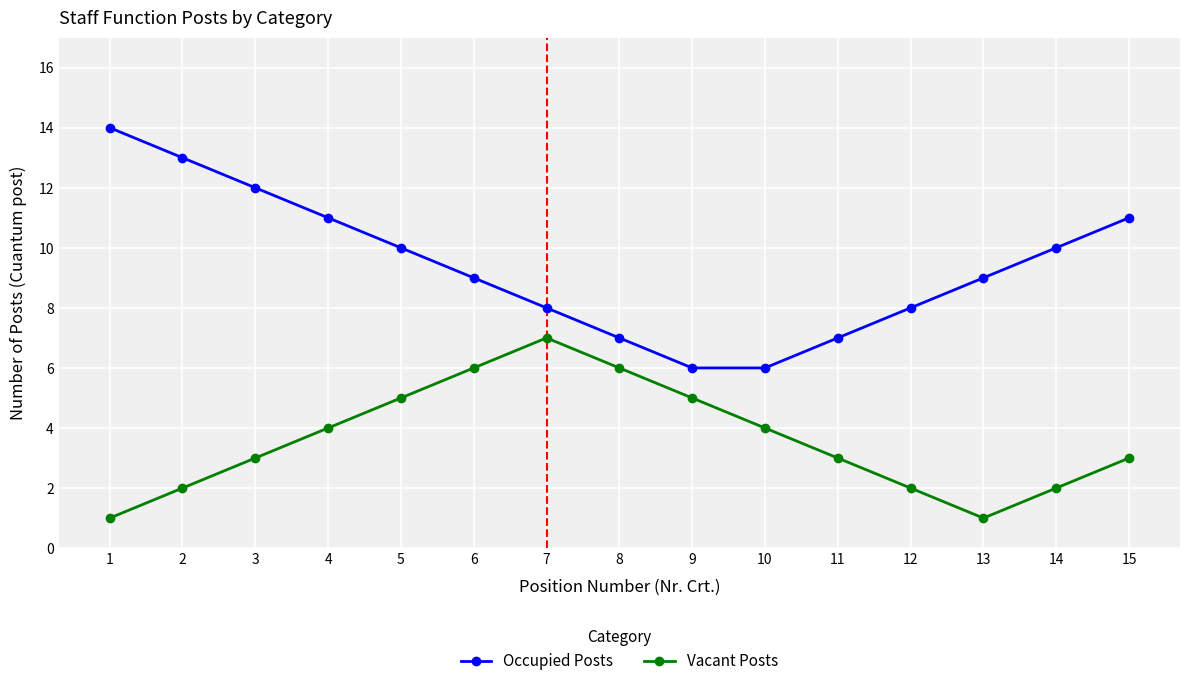

What is the difference between the maximum and minimum values in the Occupied Posts series?

8